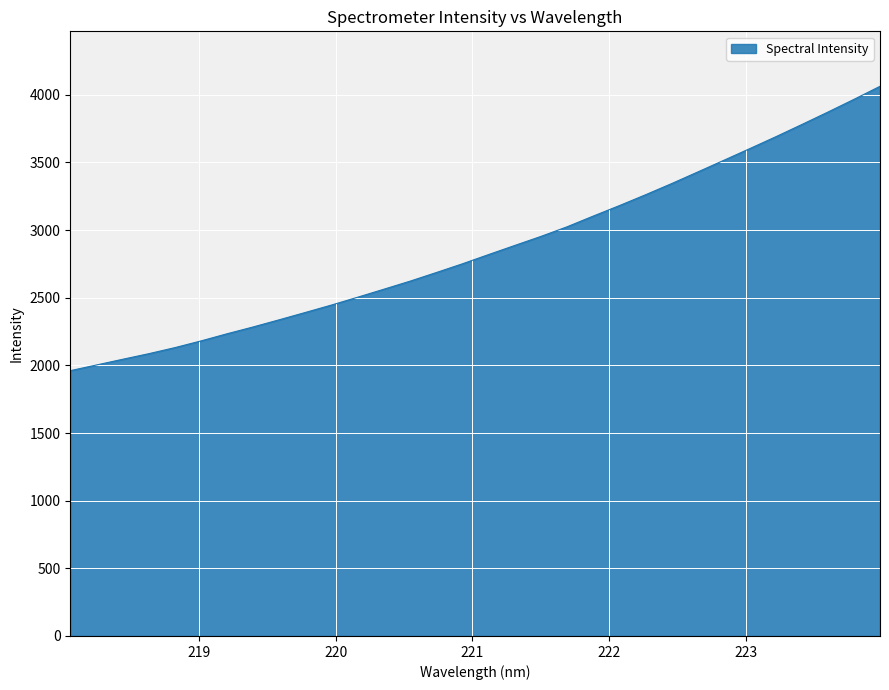

How many distinct data groups are displayed?

1